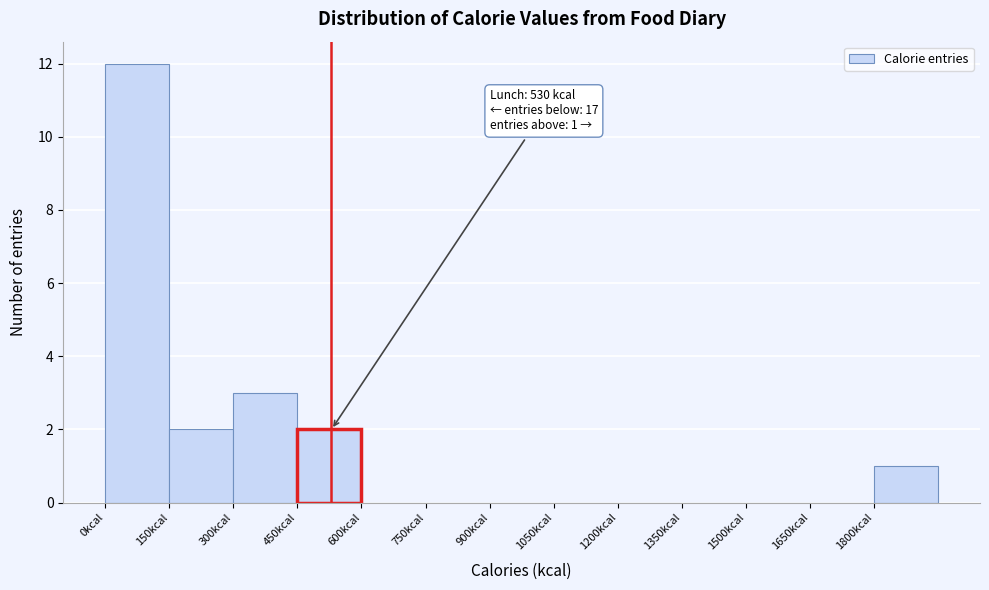

Over which range of the x-axis is the bar tallest?

0 to 150